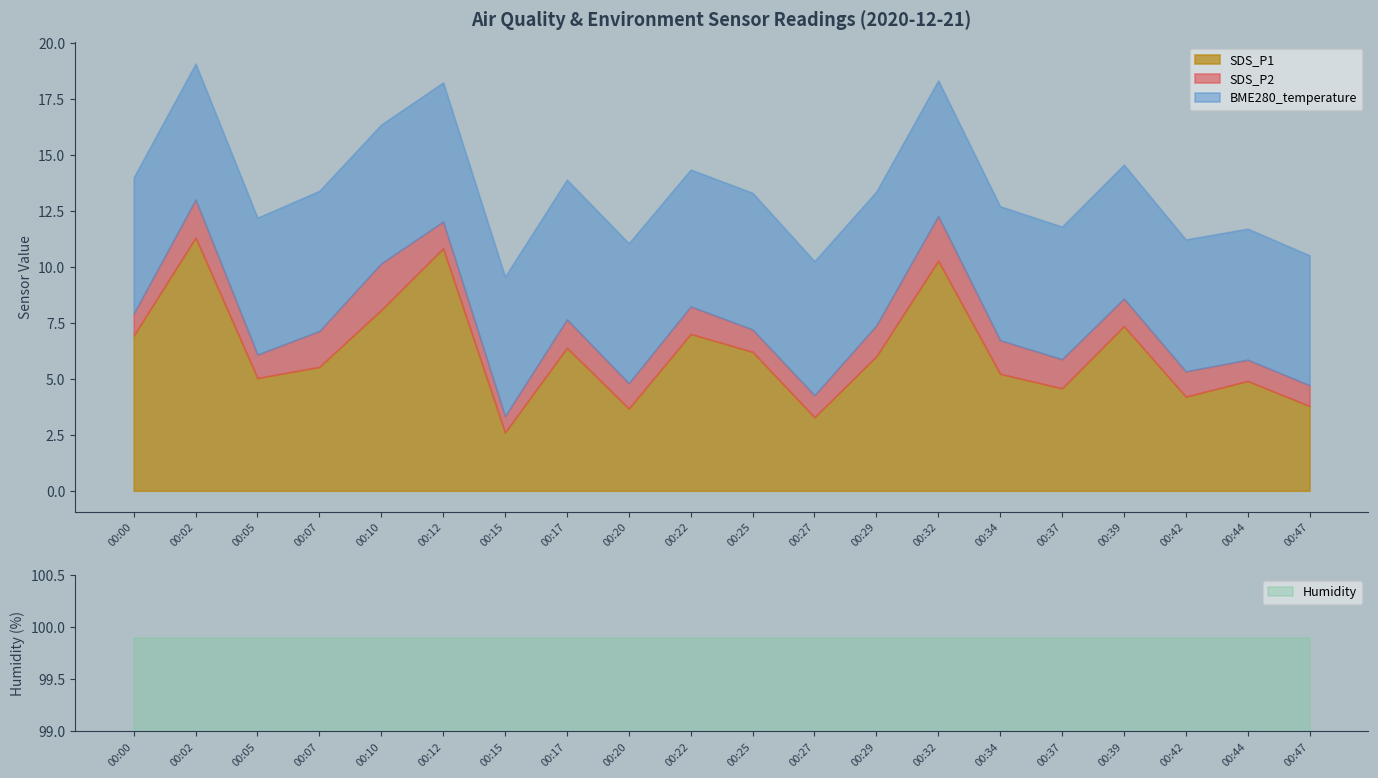

True or false: BME280_temperature has a value of 1.5 at 00:07.

False